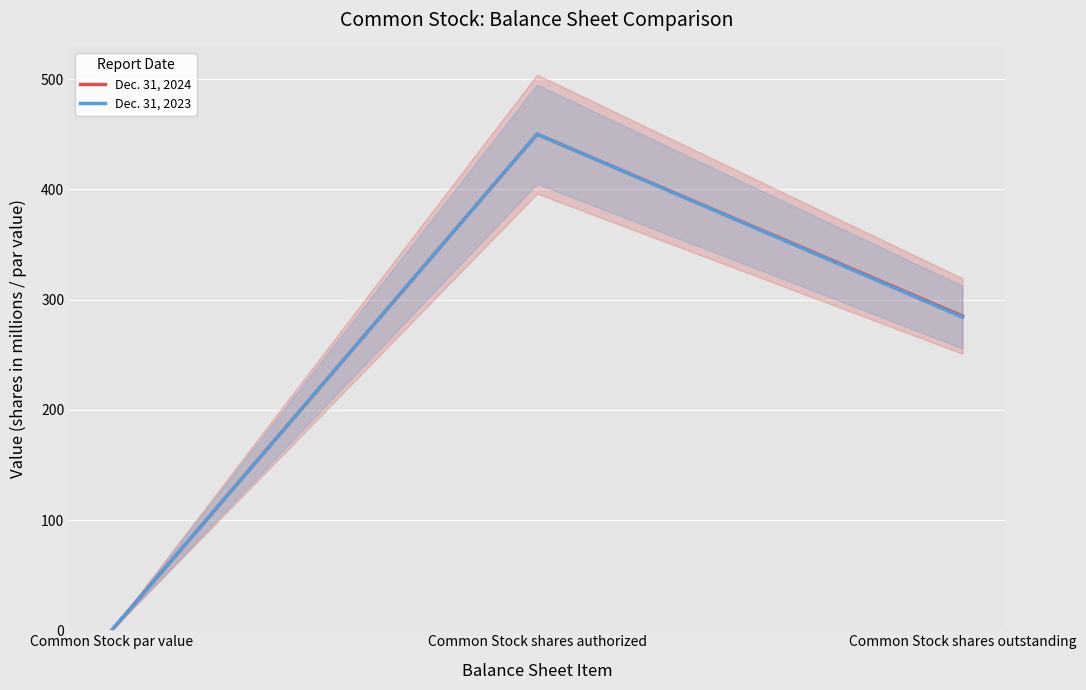

At how many categories does at least one series exceed 199?

2